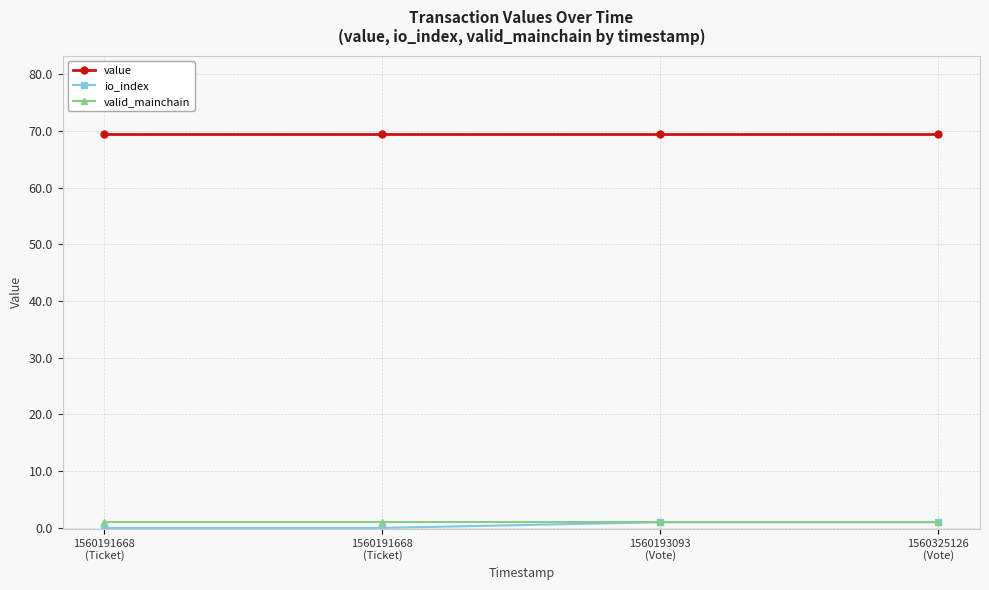

The value of io_index at 1560191668
(Ticket) is 0.0. True or false?

True